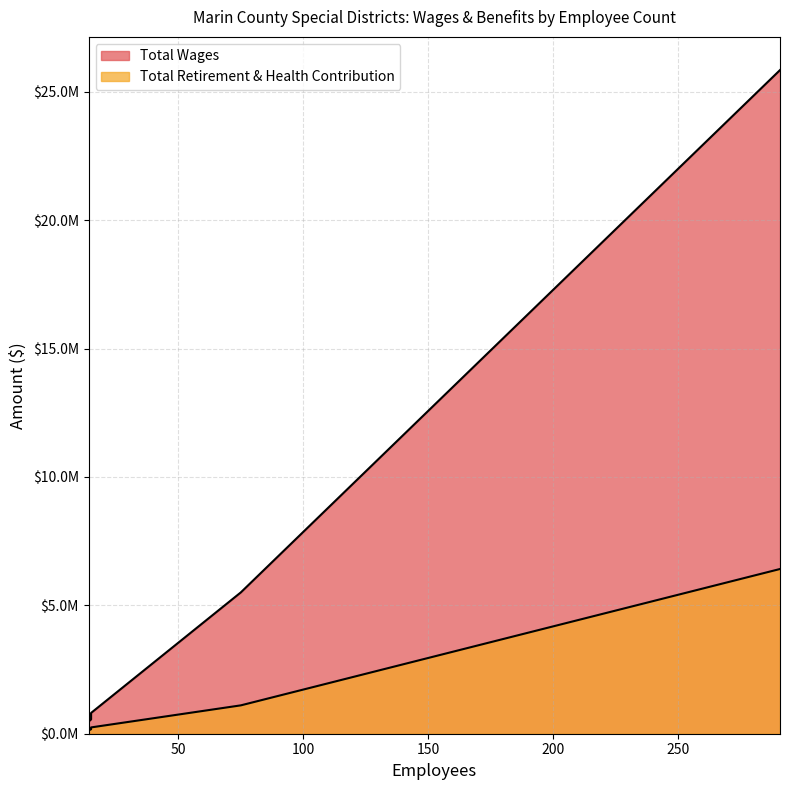

What is the average value of the Total Wages series?

5549430